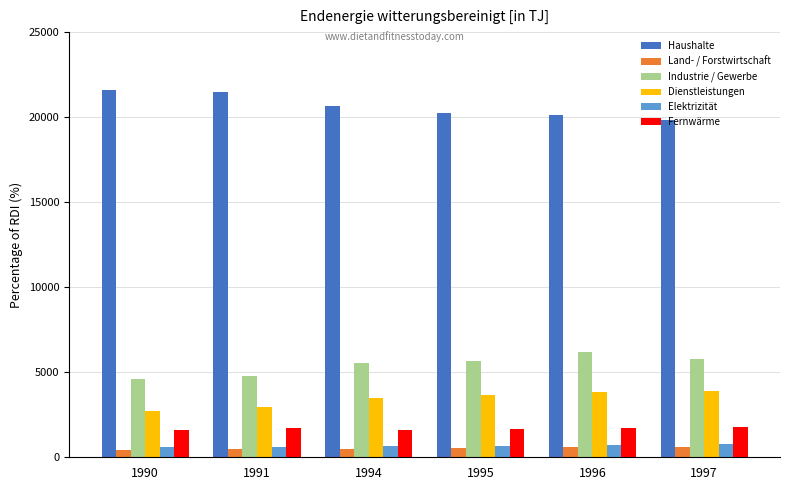

What is the total value across all series at 1991?

32018.9